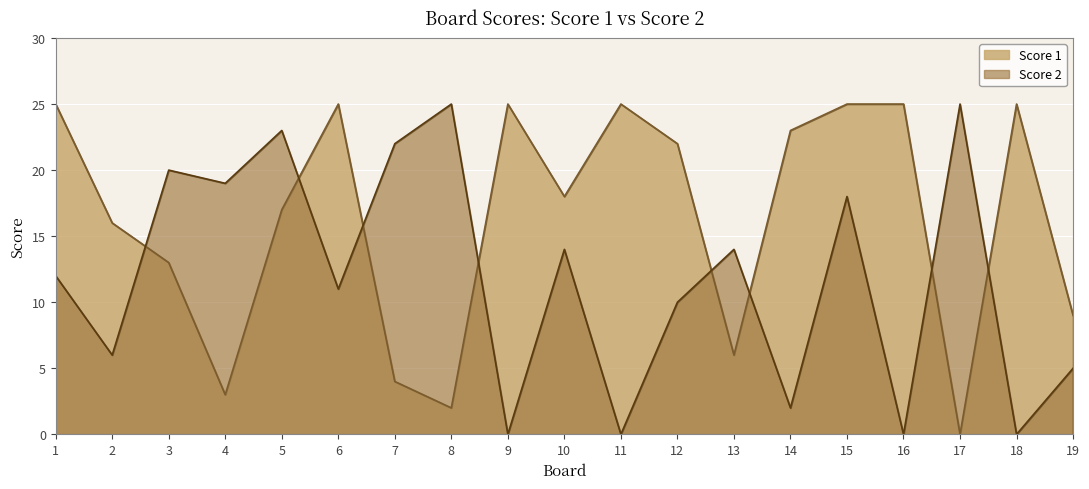

Count the number of data series in this chart.

2